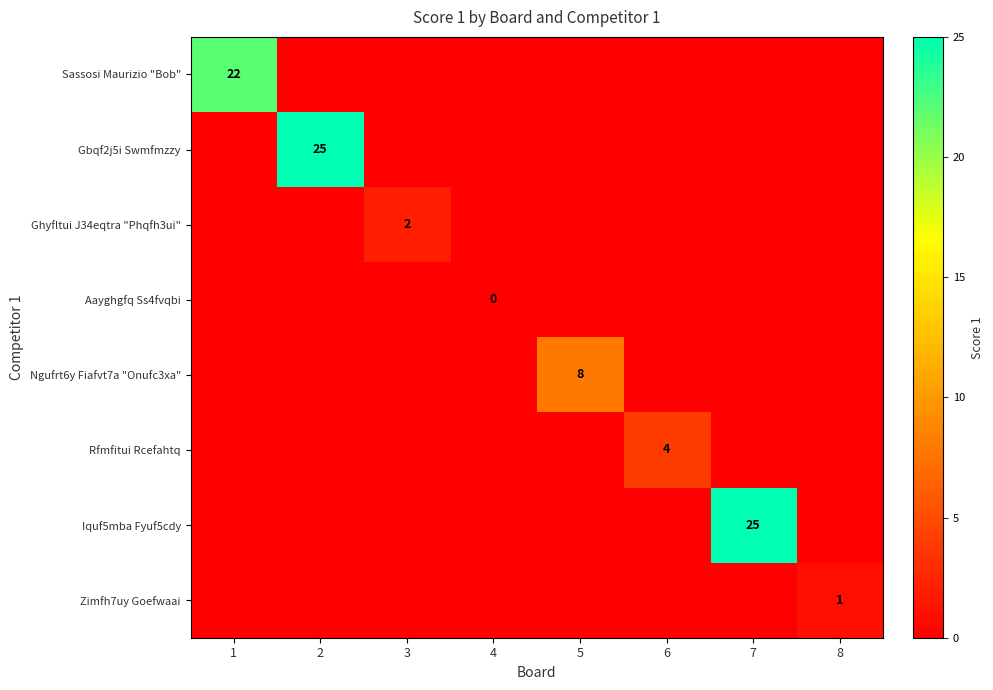

How many categories are shown in the chart?

8